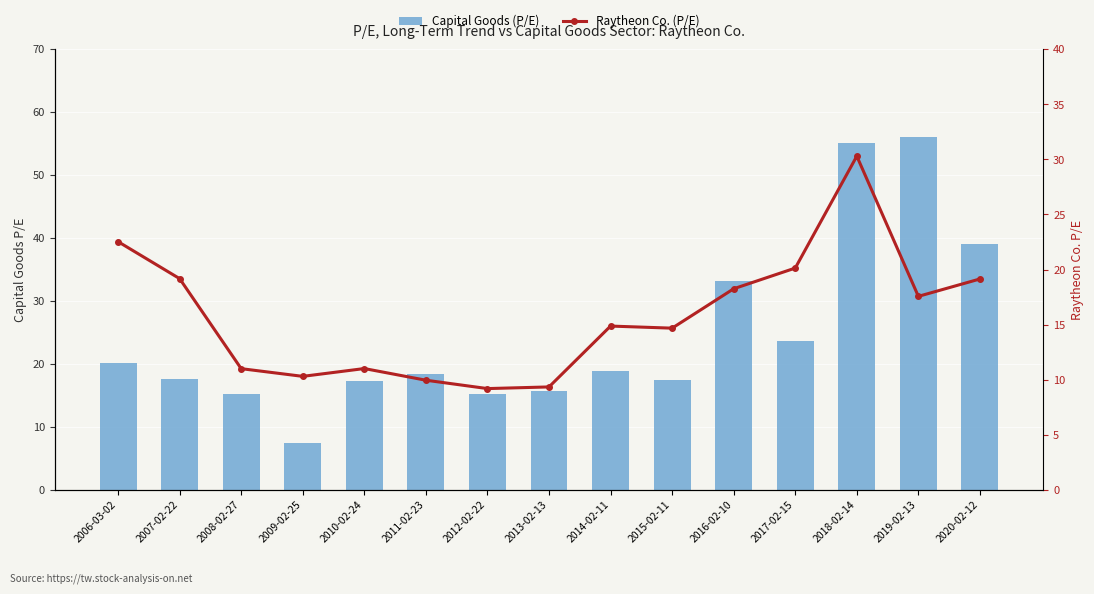

Reading left to right, extract all data points from this chart.

Capital Goods (P/E): 2006-03-02=20.1	2007-02-22=17.6	2008-02-27=15.3	2009-02-25=7.5	2010-02-24=17.2	2011-02-23=18.5	2012-02-22=15.2	2013-02-13=15.7	2014-02-11=18.9	2015-02-11=17.5	2016-02-10=33.1	2017-02-15=23.6	2018-02-14=55.2	2019-02-13=56.0	2020-02-12=39.0
Raytheon Co. (P/E): 2006-03-02=22.5	2007-02-22=19.2	2008-02-27=11.0	2009-02-25=10.3	2010-02-24=11.0	2011-02-23=9.9	2012-02-22=9.2	2013-02-13=9.3	2014-02-11=14.9	2015-02-11=14.7	2016-02-10=18.2	2017-02-15=20.1	2018-02-14=30.3	2019-02-13=17.6	2020-02-12=19.1